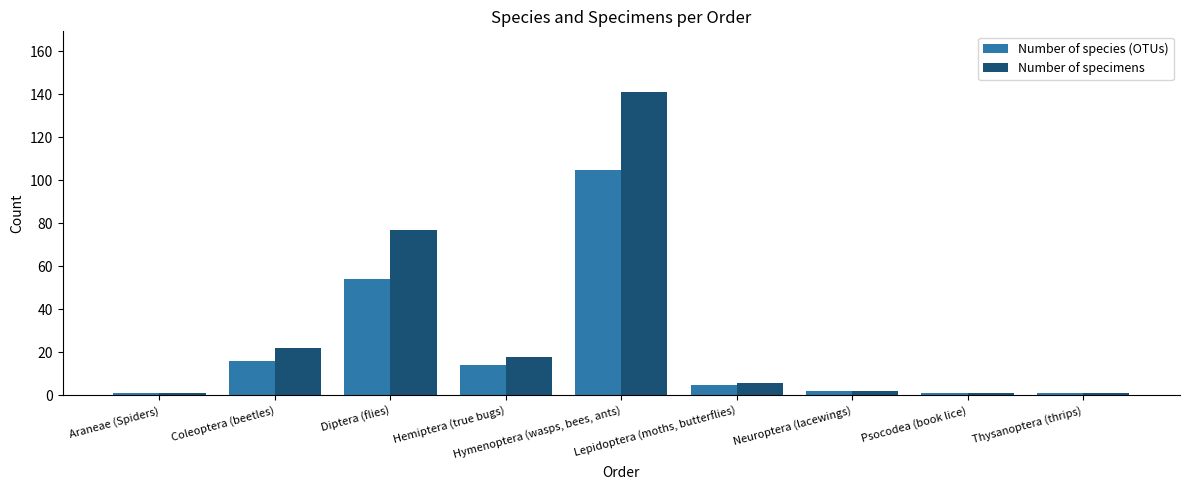

What is the highest value of the Number of specimens series?

141